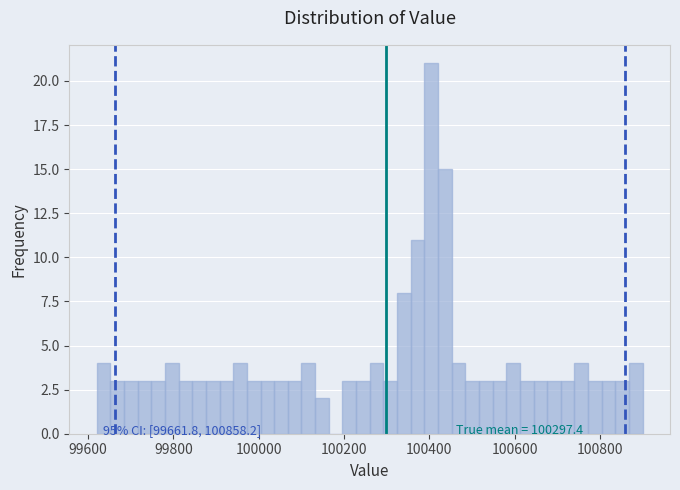

Read against the x-axis, roughly where is the centre of the tallest bar?

100400